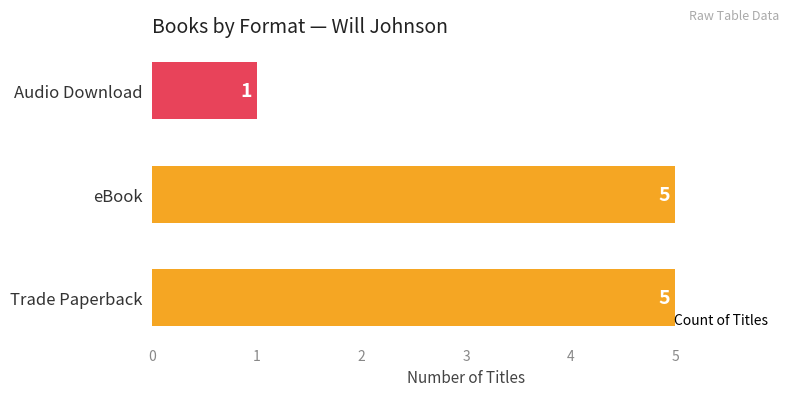

What is the difference between the maximum and minimum values?

4